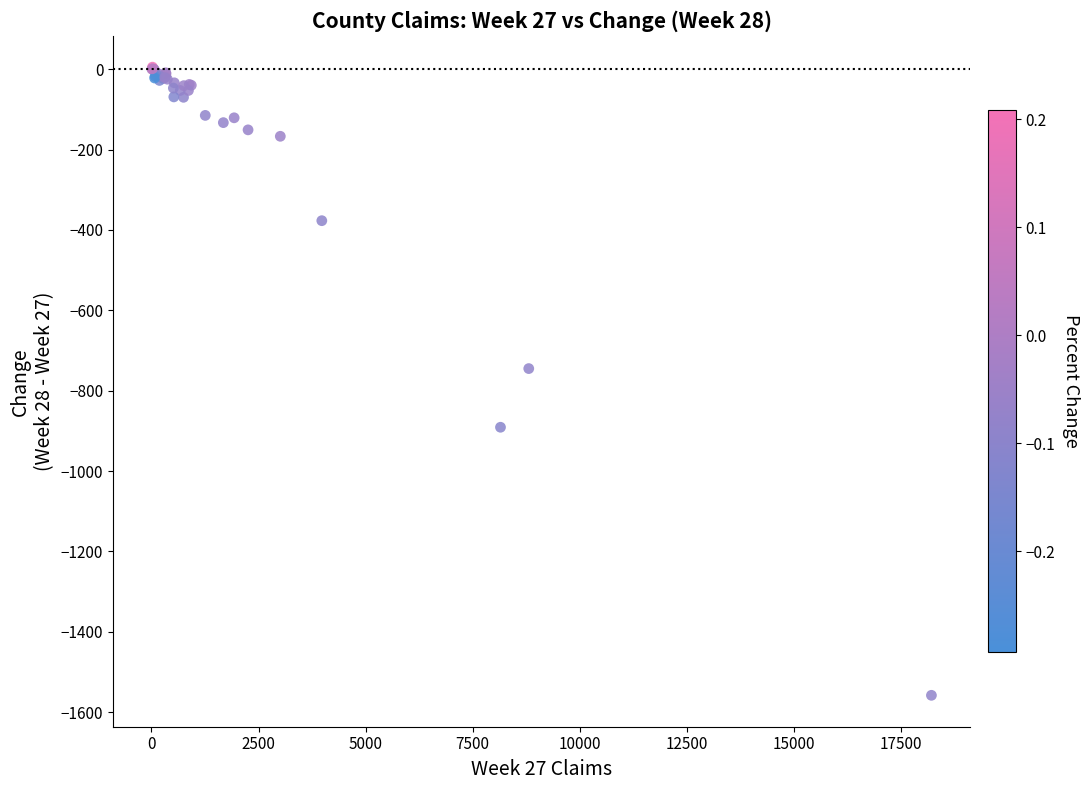

What Y value in the scatter plot is closest to -776?

-745